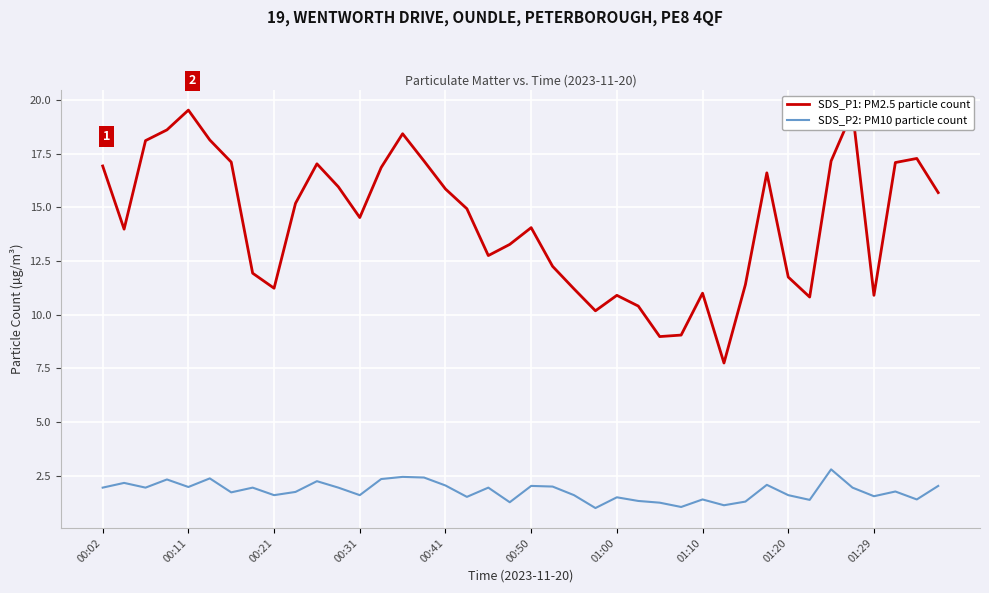

Which series has the largest range (max minus min)?

SDS_P1: PM2.5 particle count